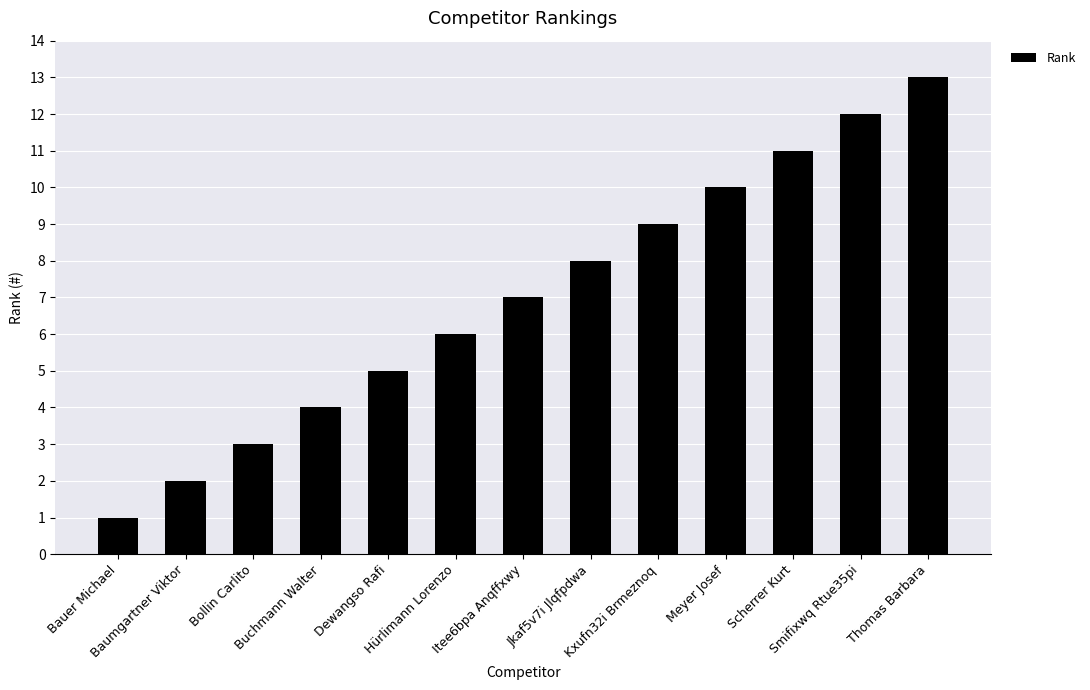

What is the change in value from Baumgartner Viktor to Buchmann Walter?

+2